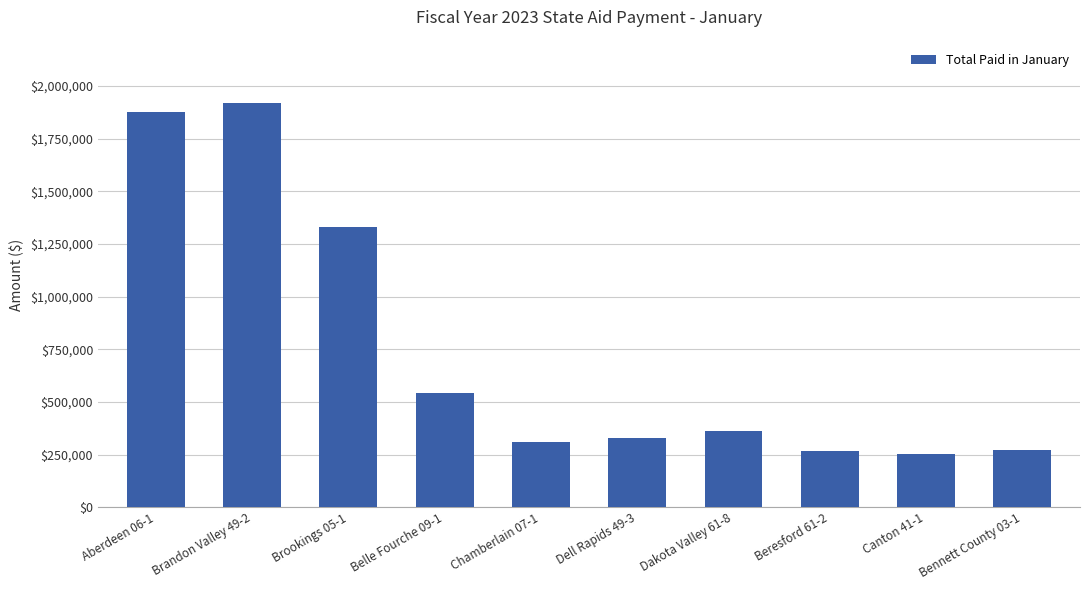

Between Canton 41-1 and Belle Fourche 09-1, which is larger?

Belle Fourche 09-1